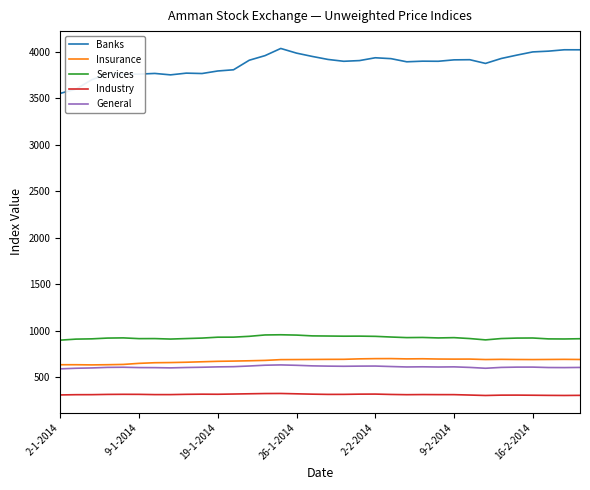

How many values in the Services series are below 925?

17